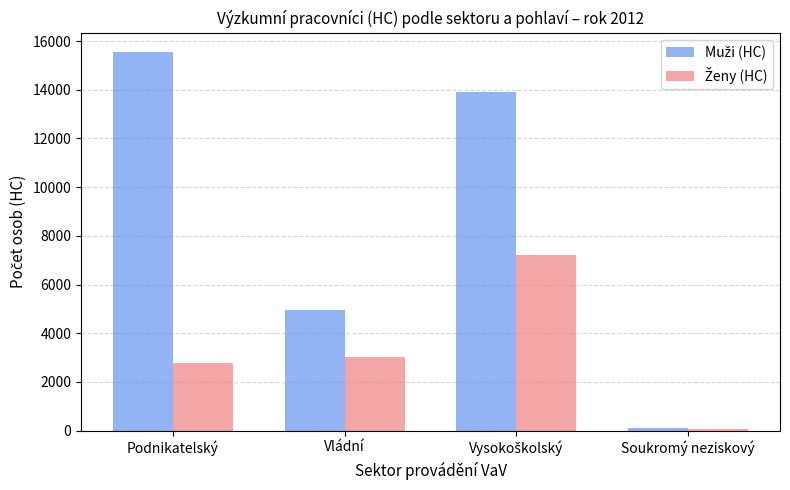

At which category does the chart reach its minimum across all series?

Soukromý neziskový